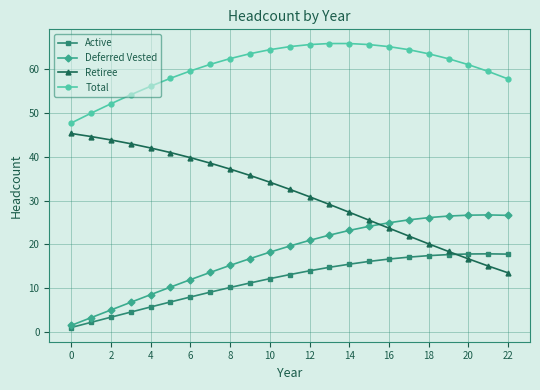

What is the maximum value shown in the chart?

65.9